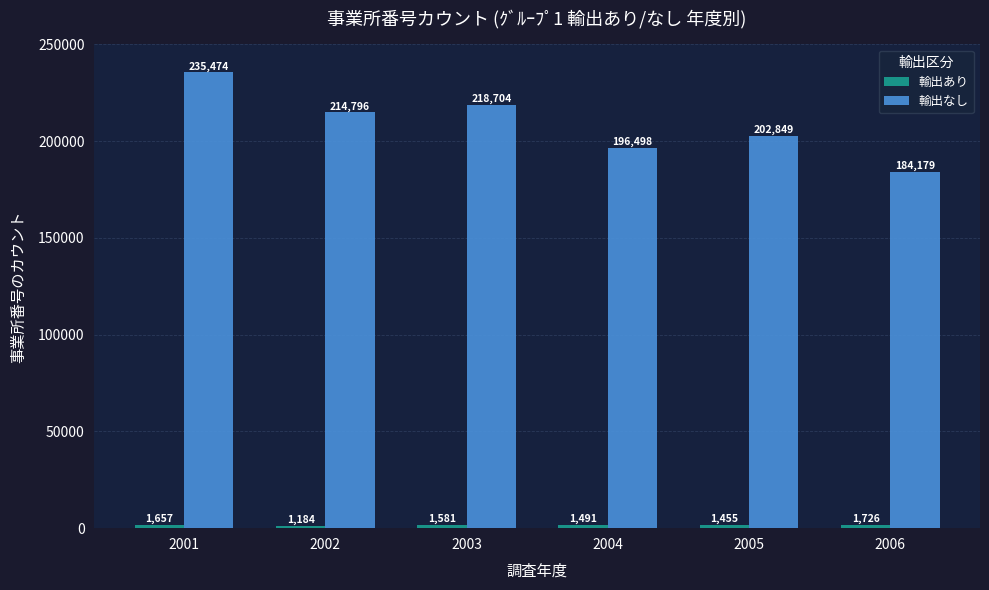

Which series has the largest range (max minus min)?

輸出なし